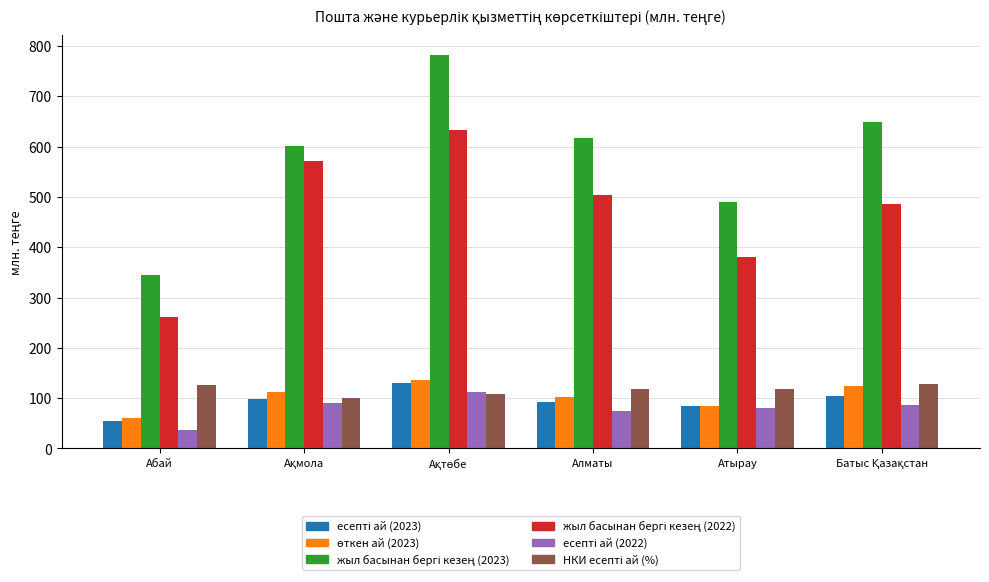

Which category has the lowest value across all series?

Абай